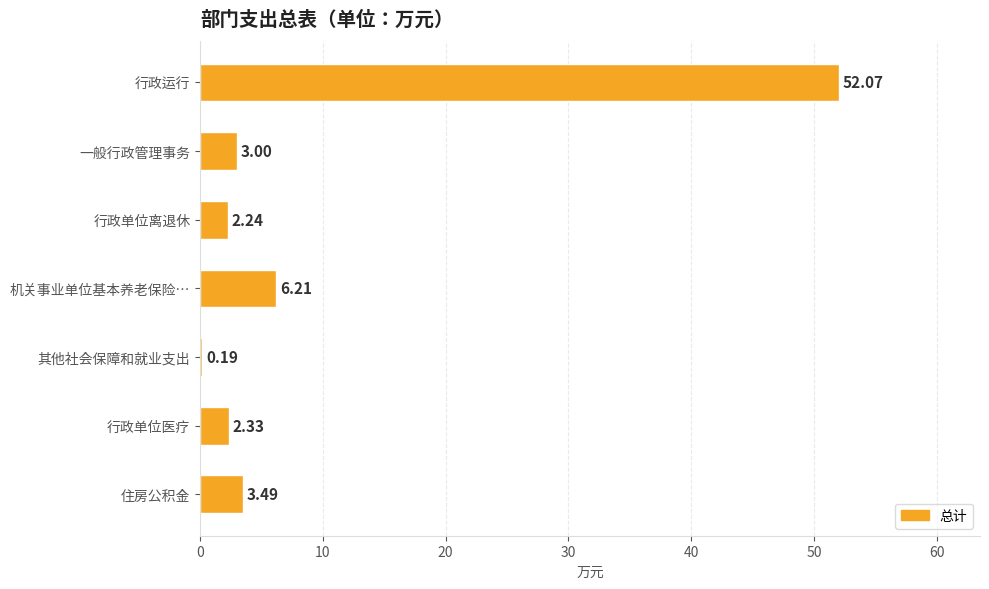

Which category has the highest value across all series?

行政运行